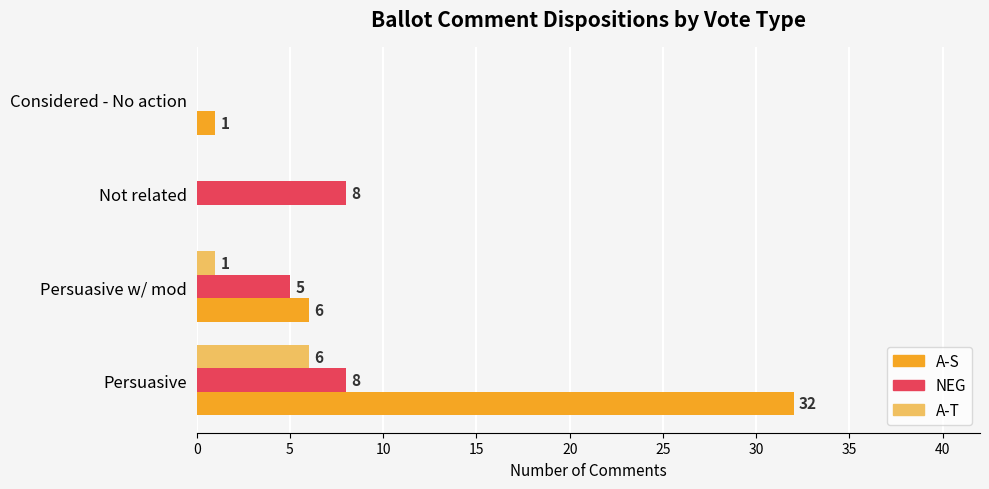

What is the maximum value for NEG?

8